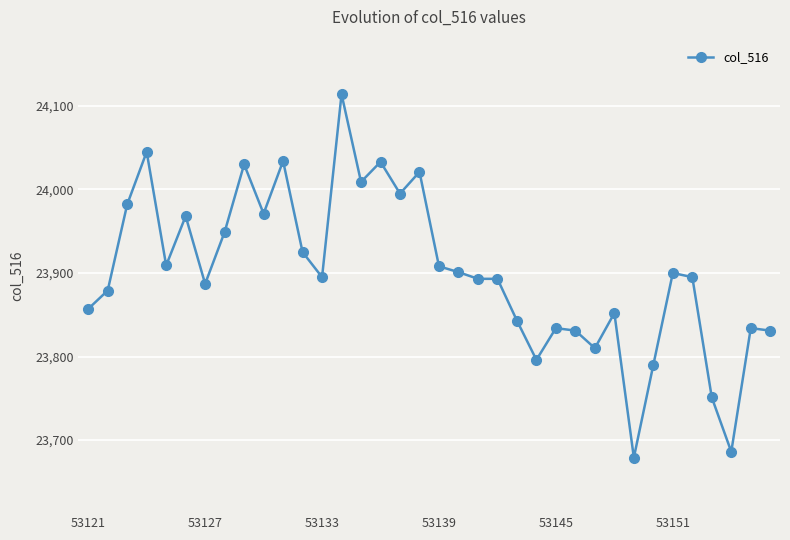

What is the value of the 27th point from the left?

23810